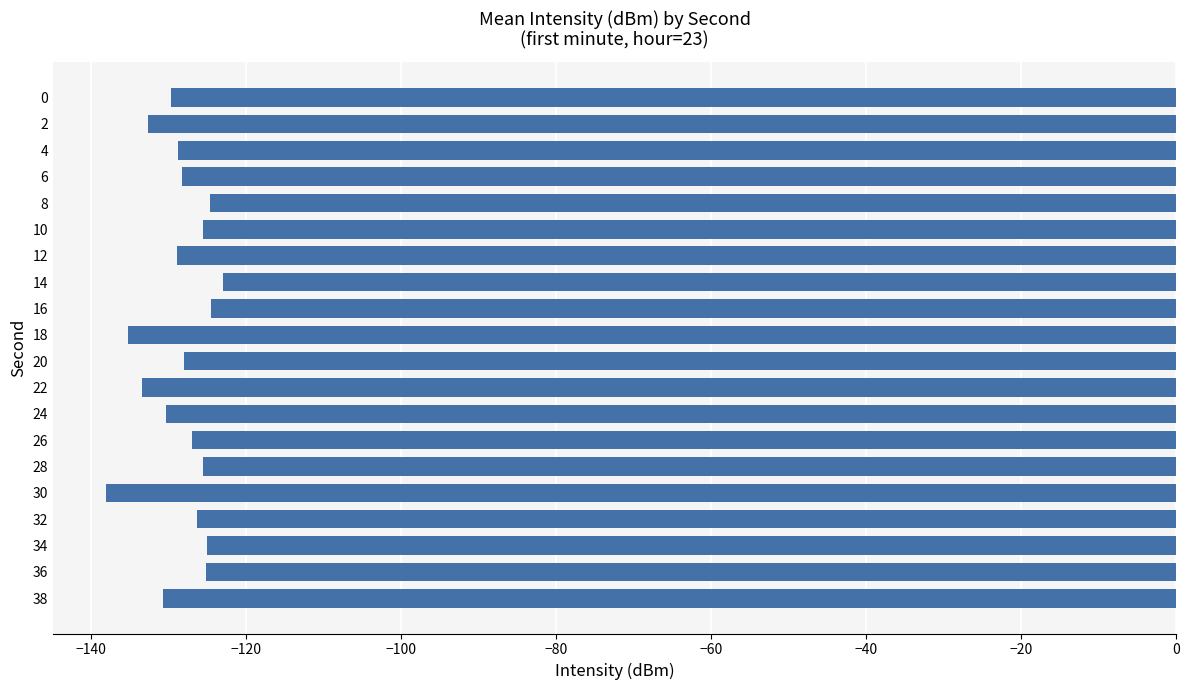

What is the maximum value shown in the chart?

-122.9